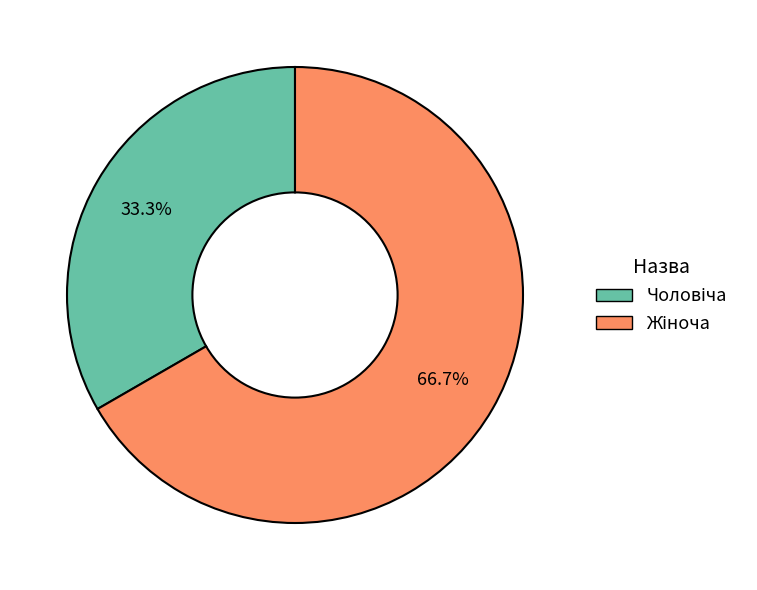

Does any single category account for the majority?

Yes